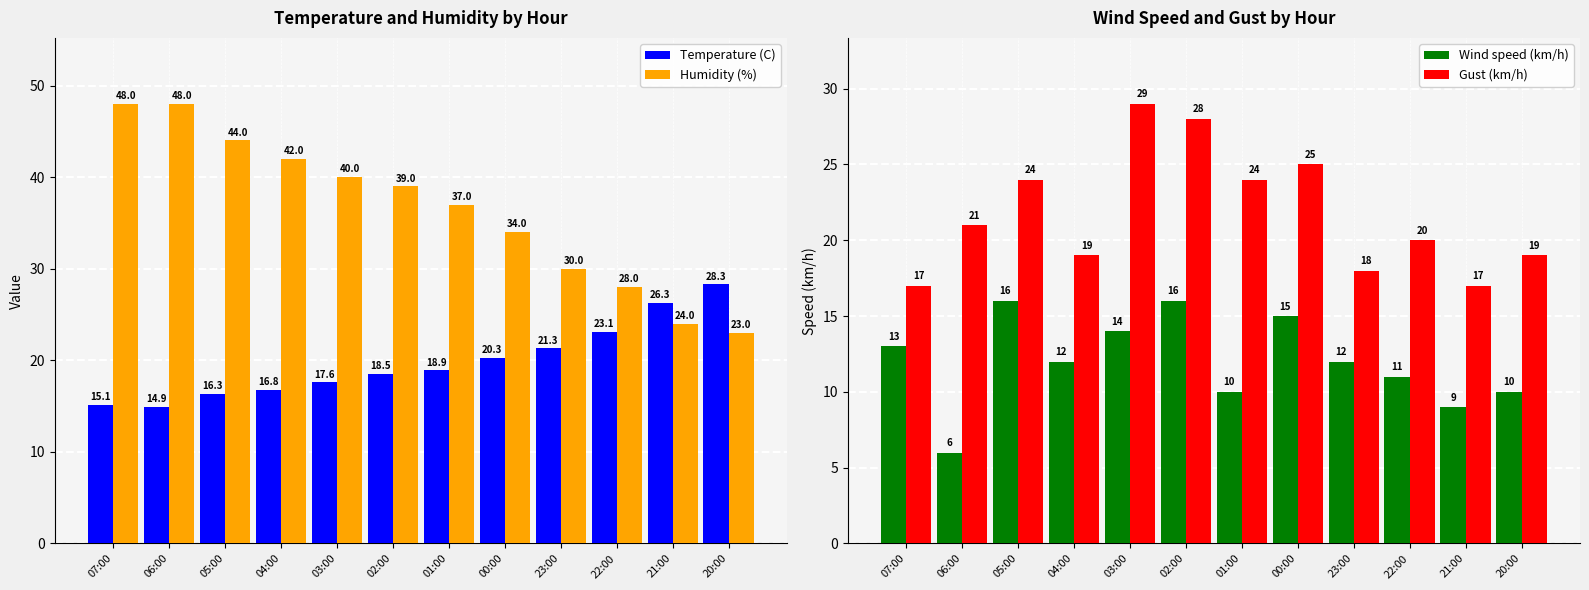

How many bars are there in each group?

4